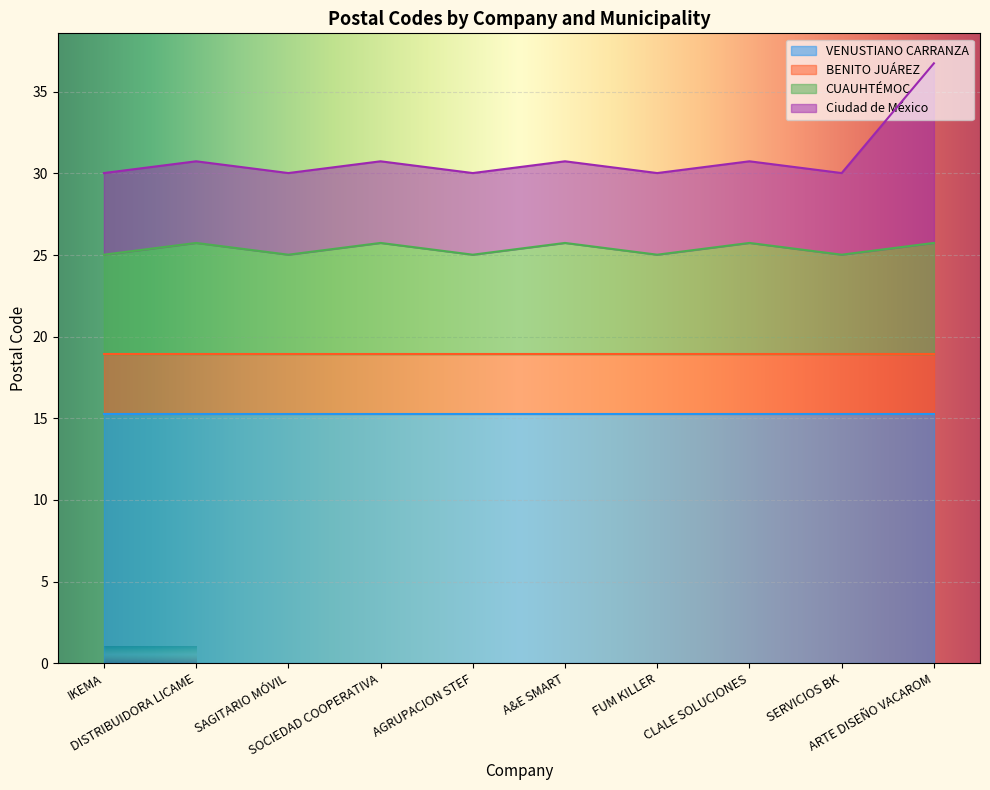

Is it true that Ciudad de México equals 49.5 at SOCIEDAD COOPERATIVA?

False